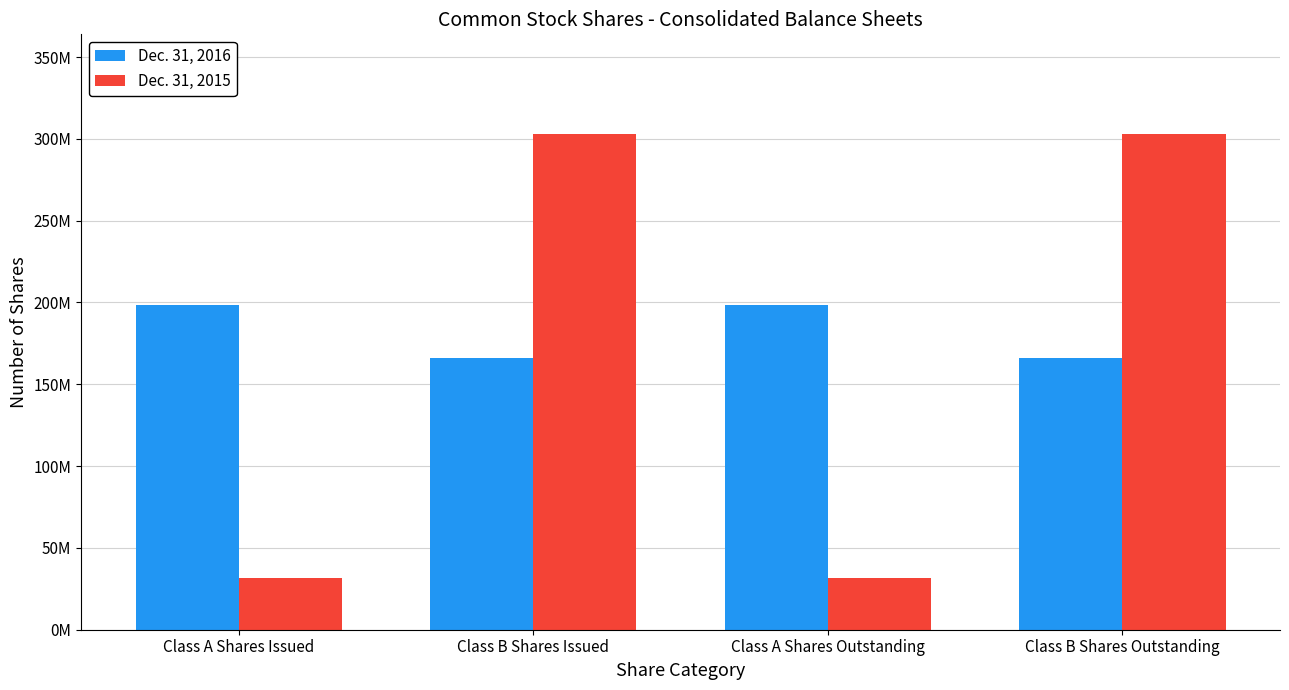

True or false: Dec. 31, 2015 has a value of 410914663 at Class B Shares Outstanding.

False